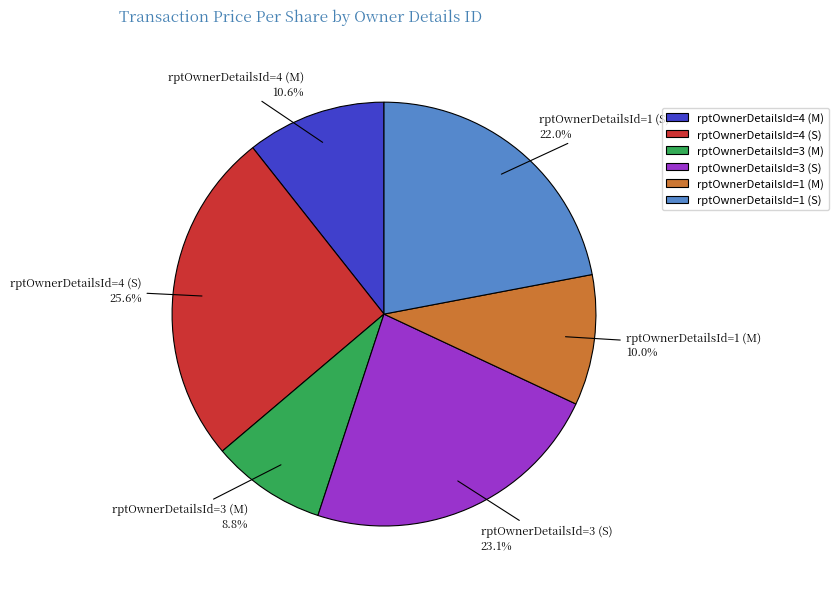

To the nearest percent, what percentage of the pie is rptOwnerDetailsId=3 (M)?

9%